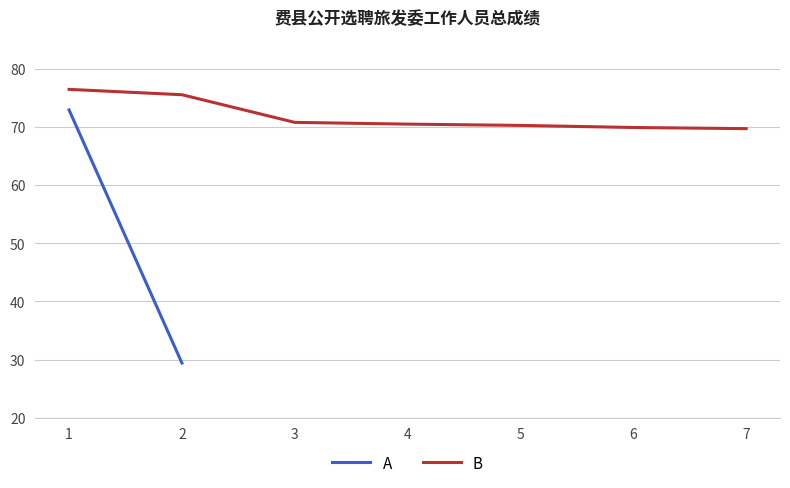

Count the number of values greater than 70.

5